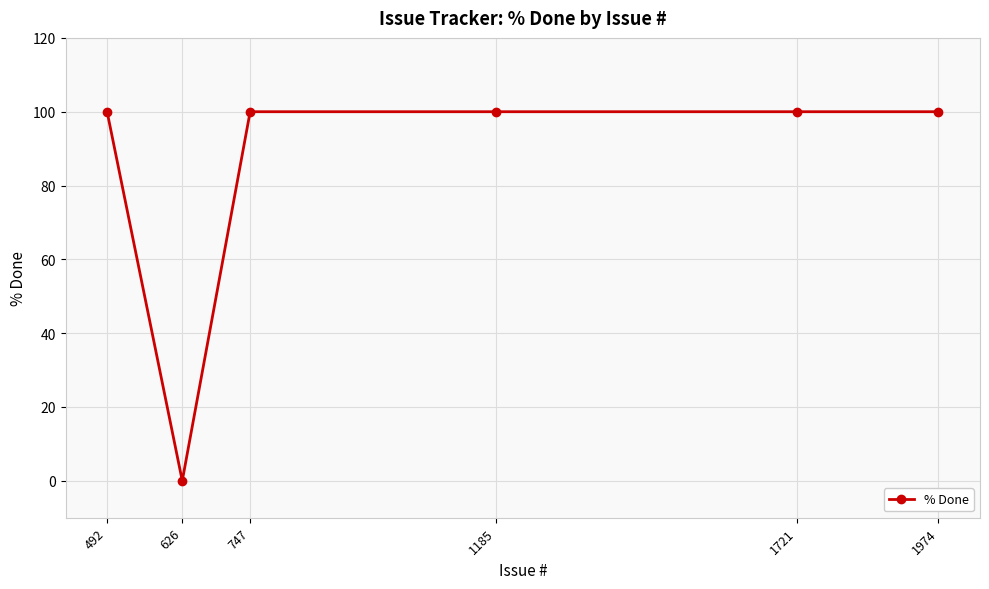

True or false: there are more than 2 points higher than both neighbors.

False